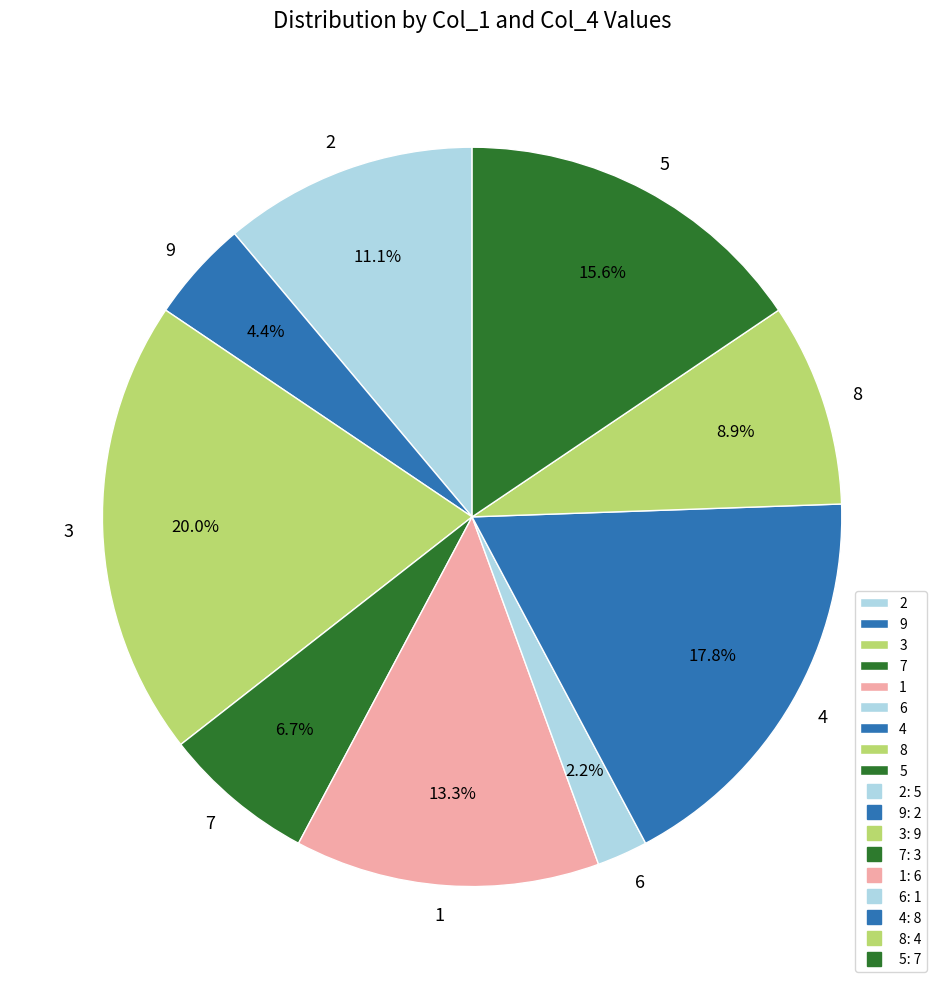

Combined, what portion of the pie is 3 and 1?

33.3%